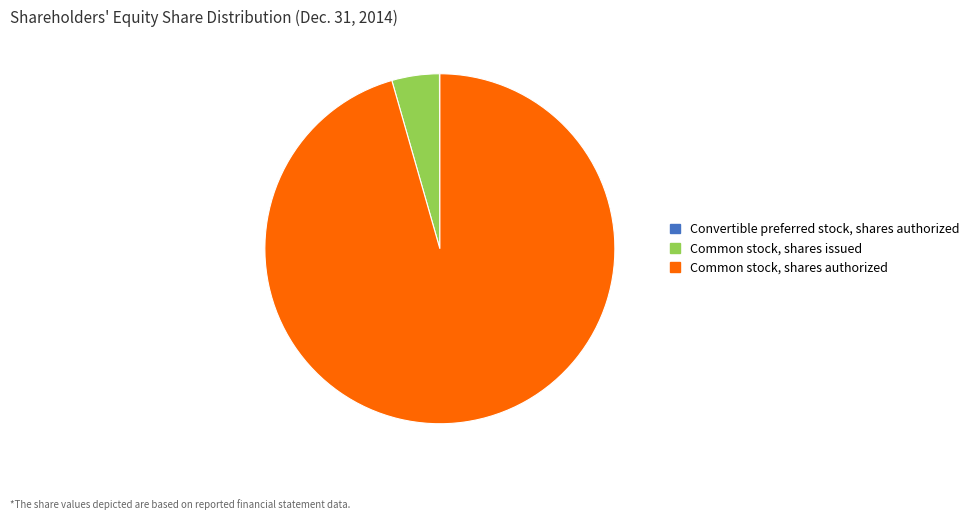

Is the sum of Common stock, shares issued and Common stock, shares authorized greater than half?

Yes